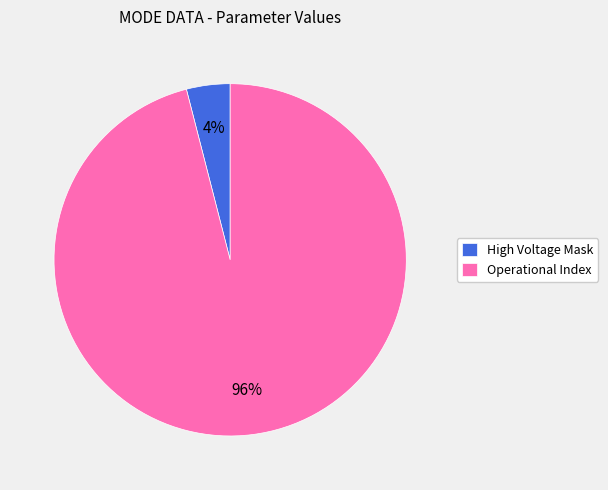

Which category has the biggest portion of the pie?

Operational Index